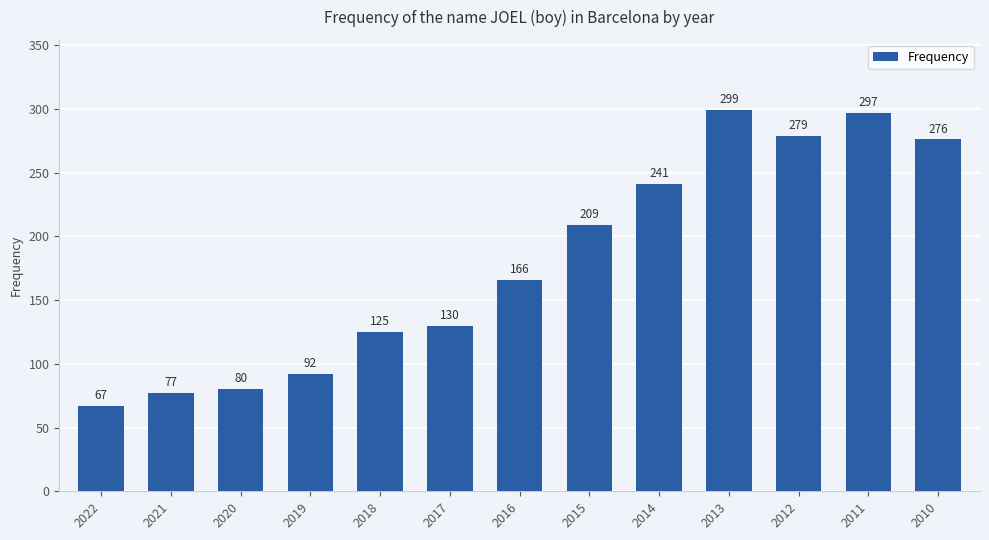

What is the value of the 5th bar from the left?

125